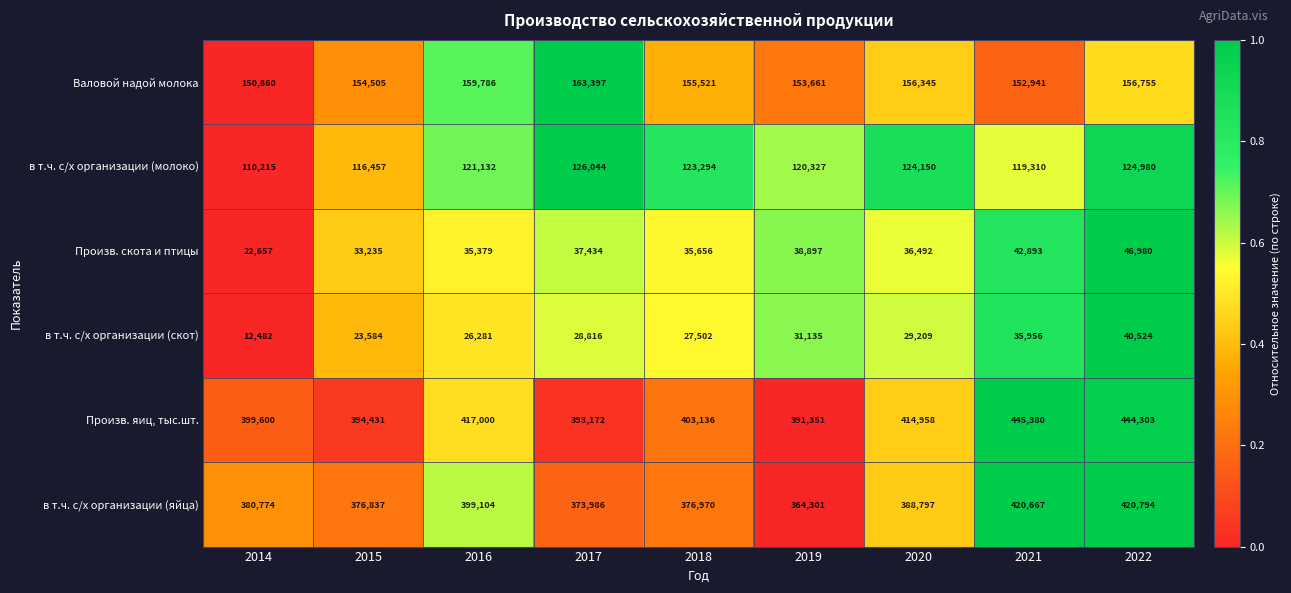

What is the maximum value shown in the chart?

445380